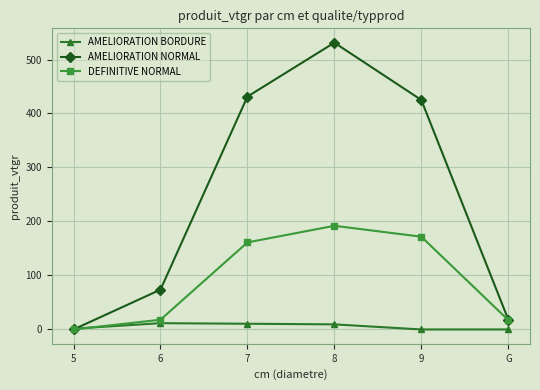

In DEFINITIVE NORMAL, how many points are higher than both neighbors (excluding endpoints)?

1